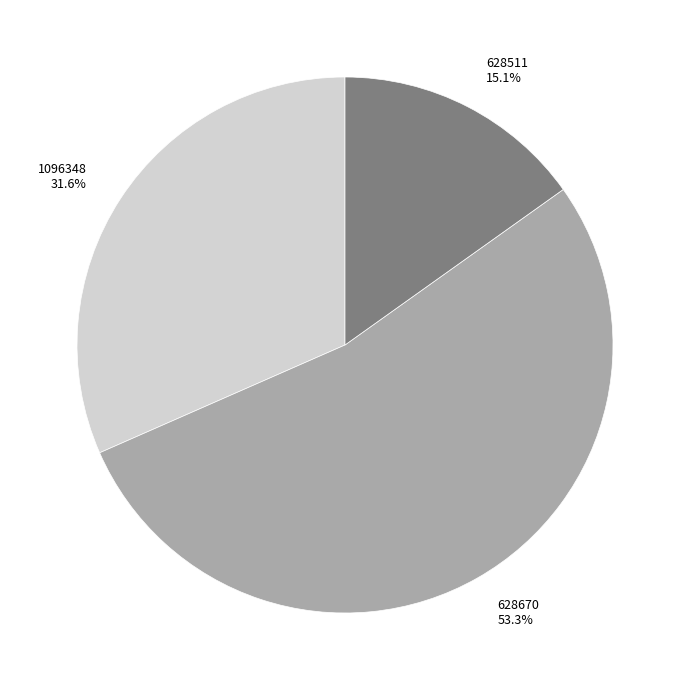

To the nearest percent, what portion does 628511 represent?

15%